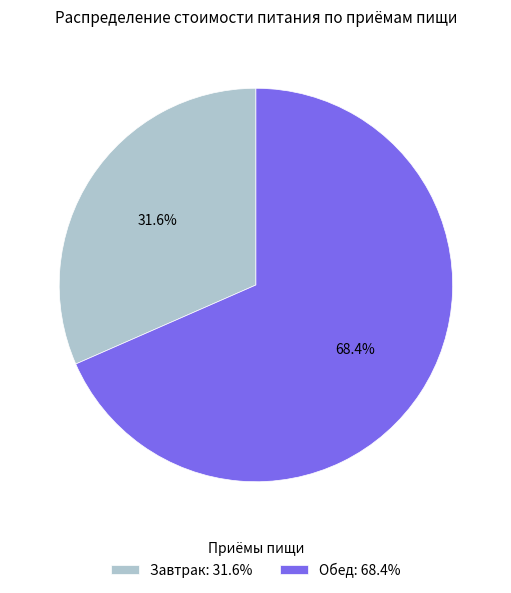

To the nearest percent, what is the difference between the Завтрак and Обед slice percentages?

37%